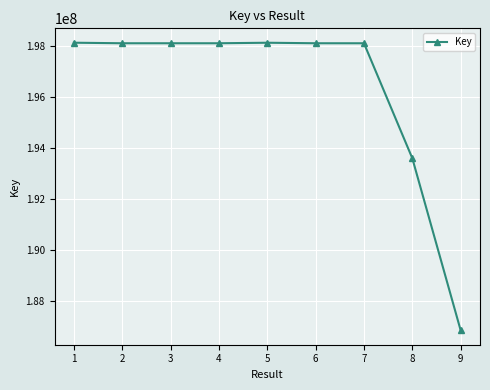

At which category does the chart reach its minimum across all series?

9